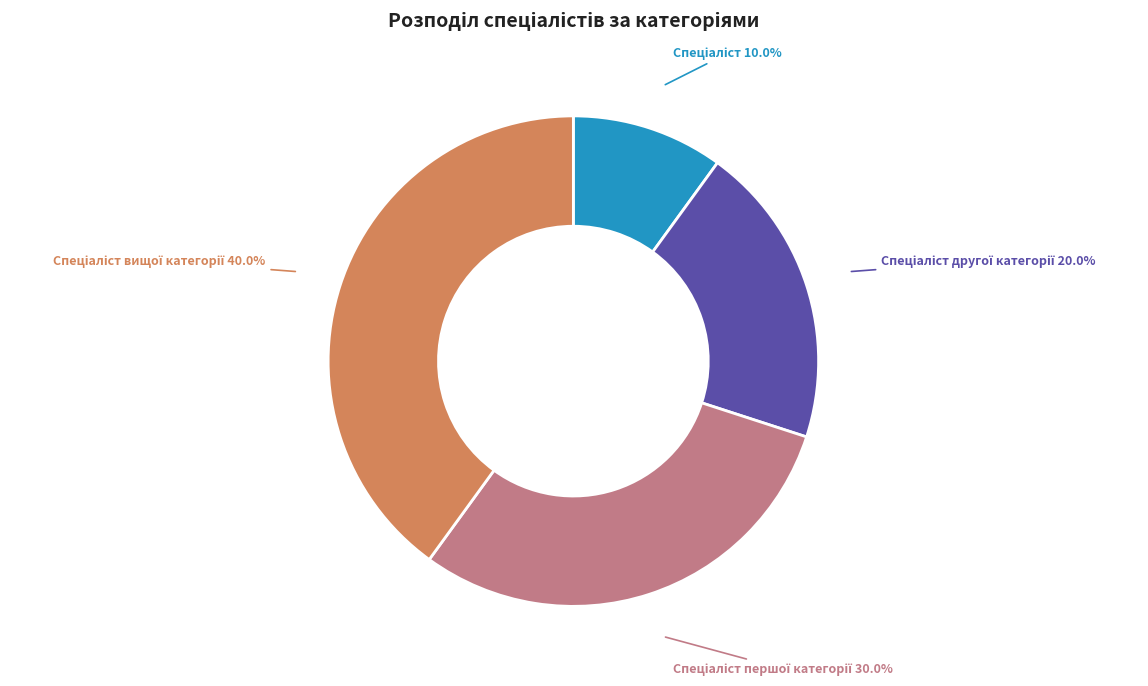

Does any single category account for the majority?

No